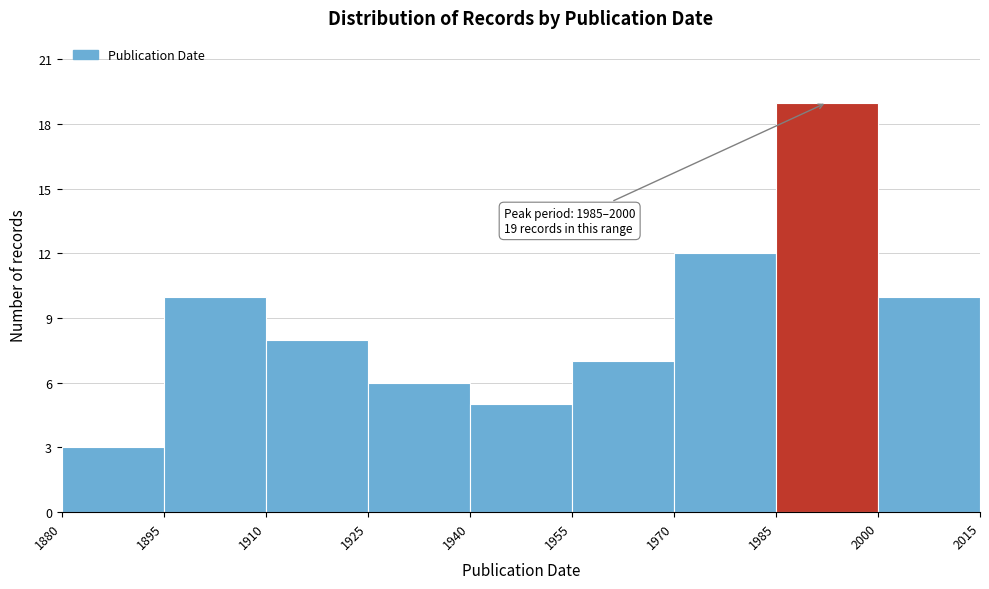

Which range on the x-axis has the tallest bar?

1985 to 2000